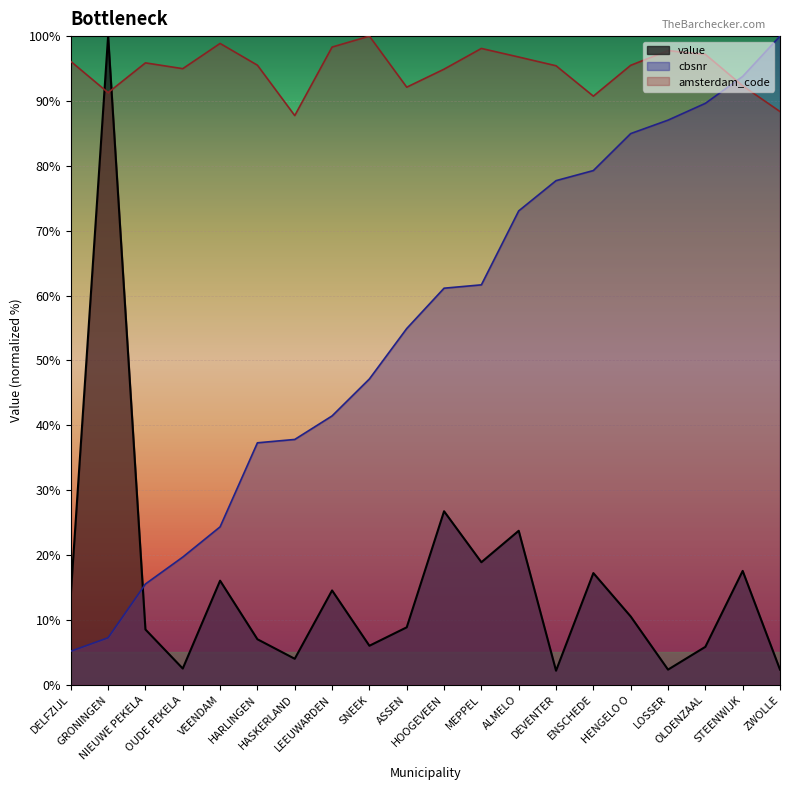

Which label corresponds to the largest value in the chart?

GRONINGEN